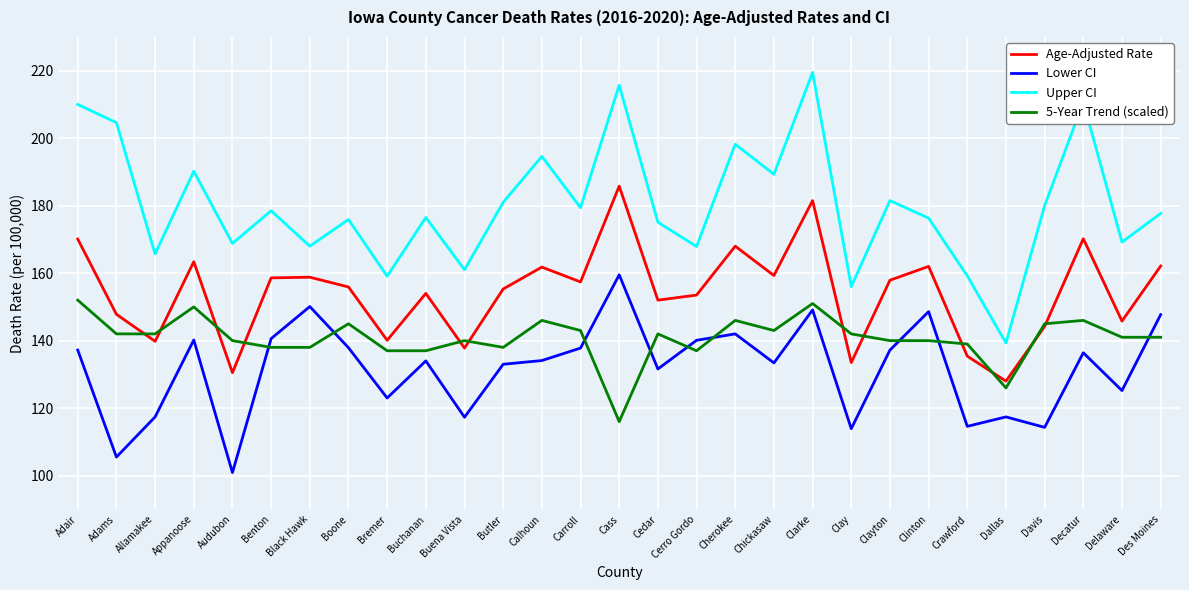

List the series in order of their peak value, highest first.

Upper CI, Age-Adjusted Rate, Lower CI, 5-Year Trend (scaled)